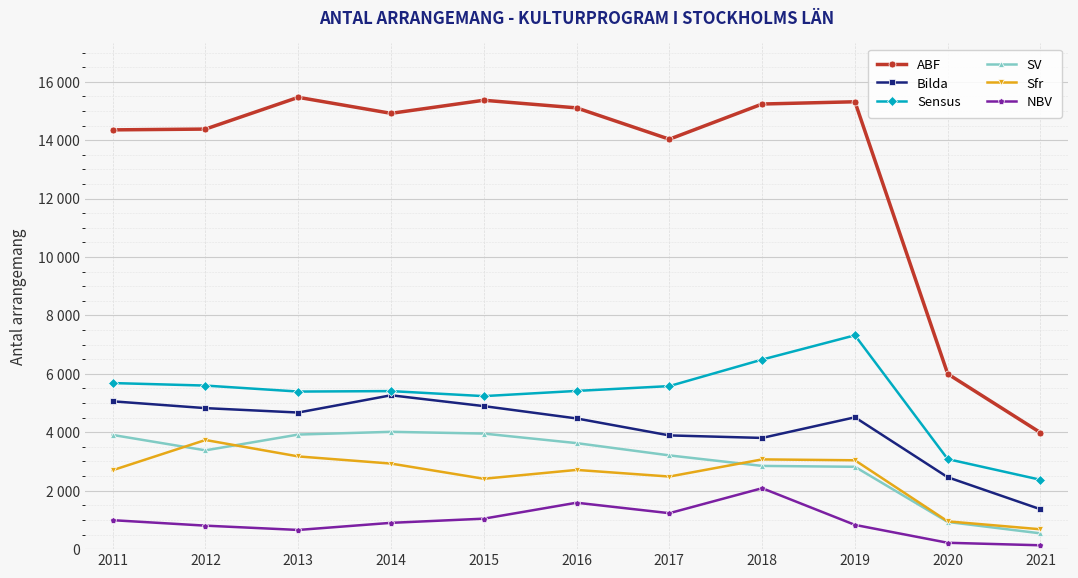

Which category has the highest value in the Sfr series?

2012